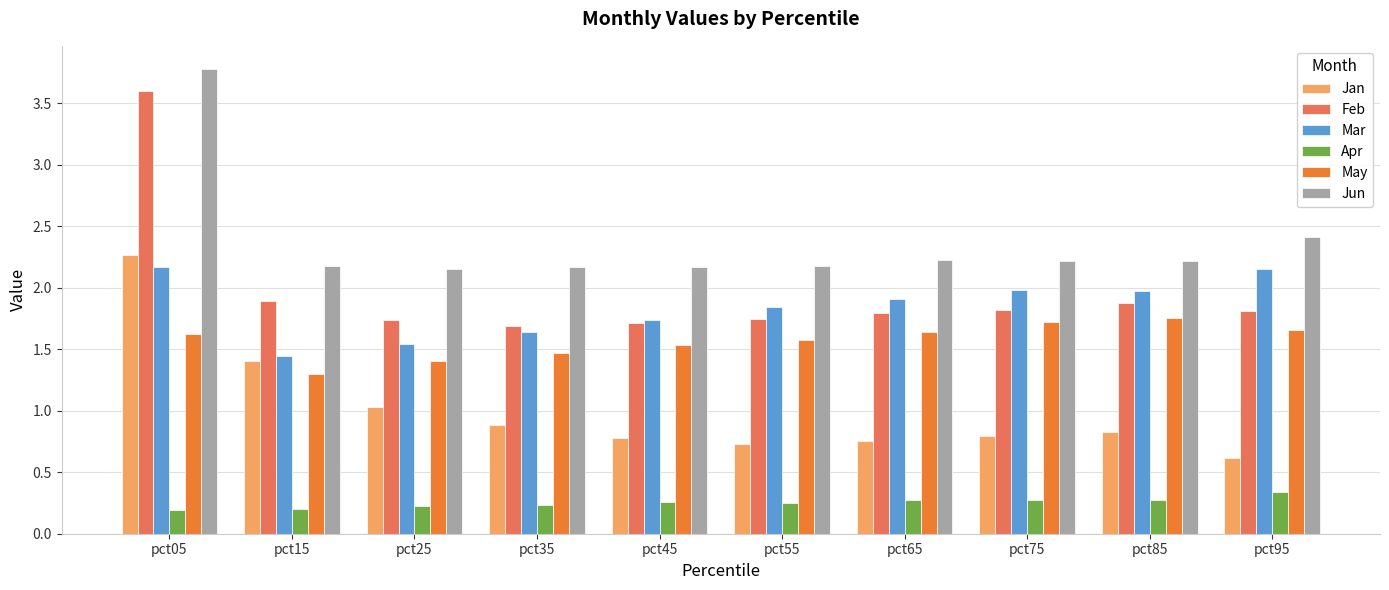

What is the value of the Mar bar at the 9th from the left?

2.0